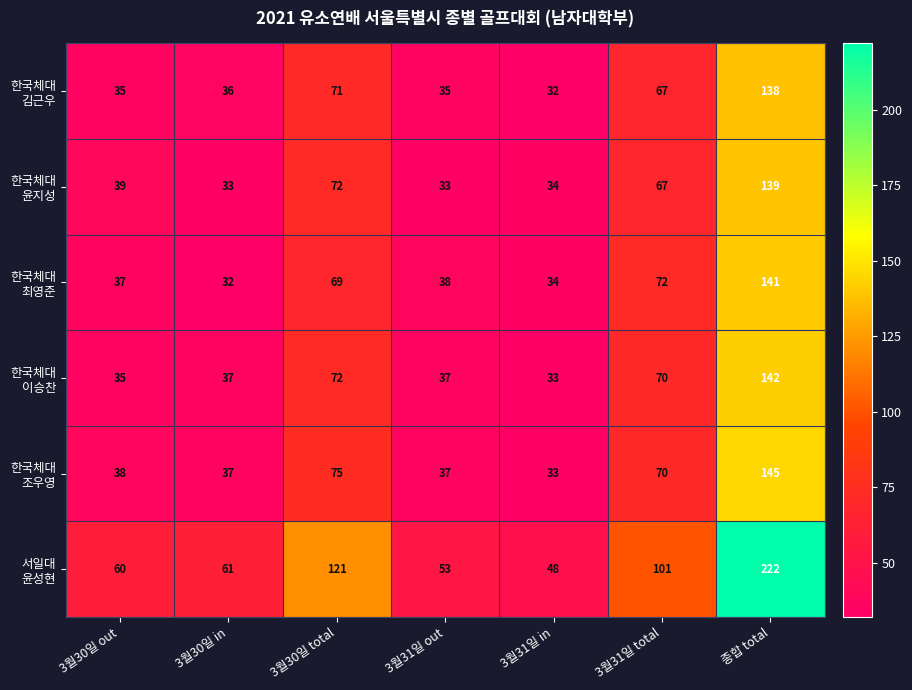

What is the total value across all series at 종합 total?

927